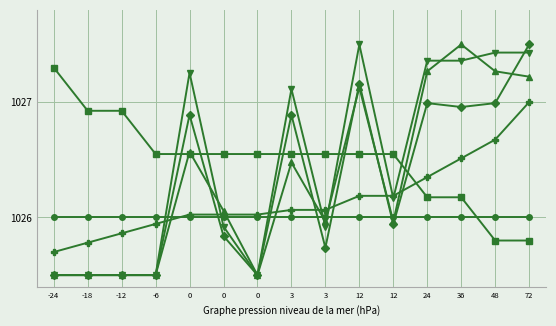

Count the number of data series in this chart.

6